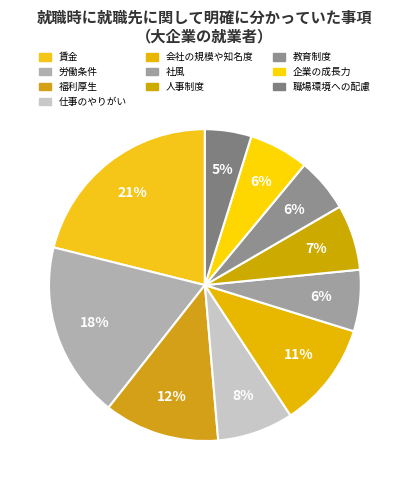

How many segments does this pie chart have?

10